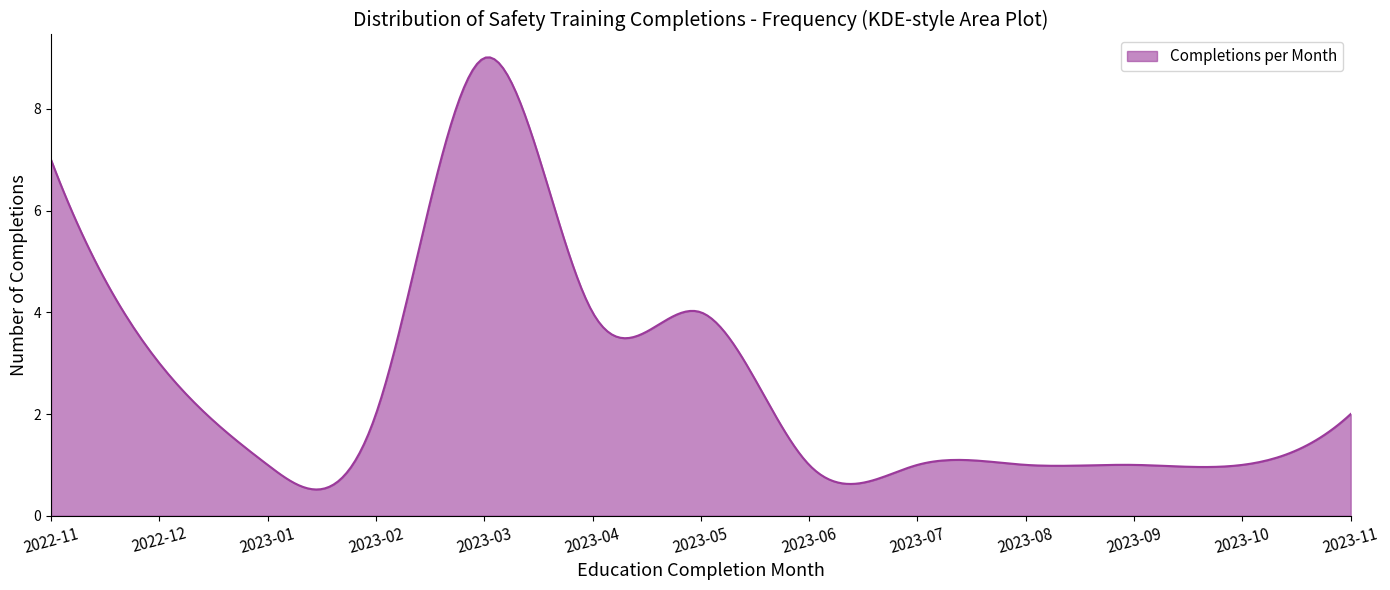

What is the difference between the maximum and minimum values?

8.5